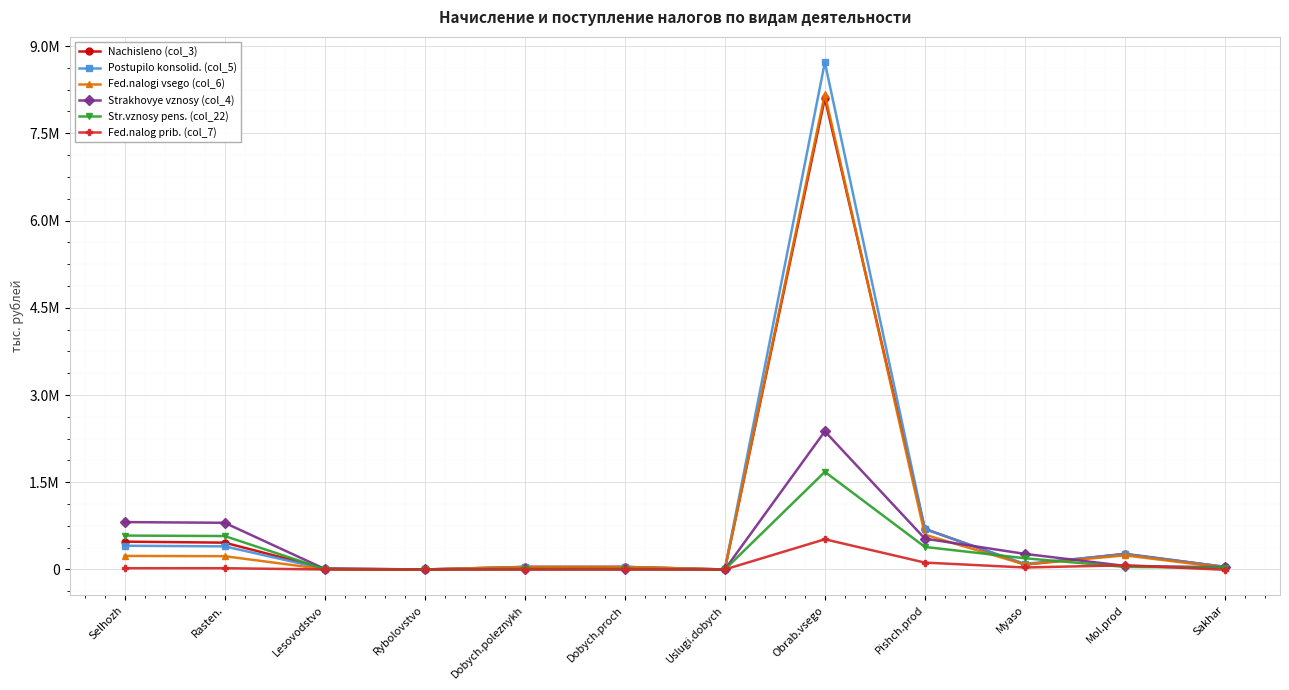

Reading right to left, transcribe all the data shown in this chart.

Nachisleno (col_3): 44489	269125	84167	698277	8100650	49	44335	44418	396	16759	461426	478581
Postupilo konsolid. (col_5): 45574	264207	96776	694463	8721484	20	44480	43870	618	10181	397653	408452
Fed.nalogi vsego (col_6): 31291	242804	85835	598210	8174913	20	42861	42250	364	4190	228648	233202
Strakhovye vznosy (col_4): 38195	61734	268100	530186	2375080	5	6755	6760	1736	10049	803085	814870
Str.vznosy pens. (col_22): 32227	44188	193149	387744	1679074	0	4987	4987	1074	7116	575120	583310
Fed.nalog prib. (col_7): -4890	72268	34475	118601	519402	8	64	-559	6	169	21804	21979